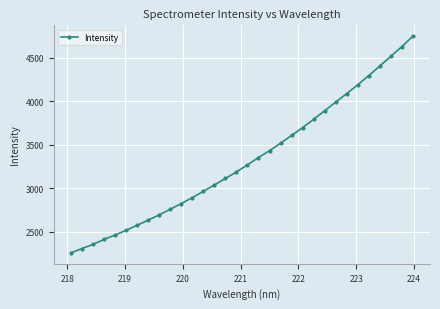

What is the minimum value shown in the chart?

2259.2